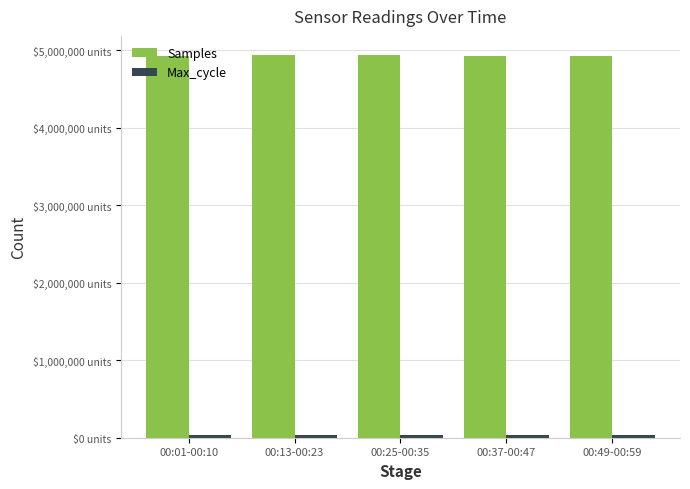

Reading left to right, transcribe all the data shown in this chart.

Samples: 00:01-00:10=4931193	00:13-00:23=4932567	00:25-00:35=4937754	00:37-00:47=4931037	00:49-00:59=4926158
Max_cycle: 00:01-00:10=38640	00:13-00:23=38487	00:25-00:35=38876	00:37-00:47=38569	00:49-00:59=37315